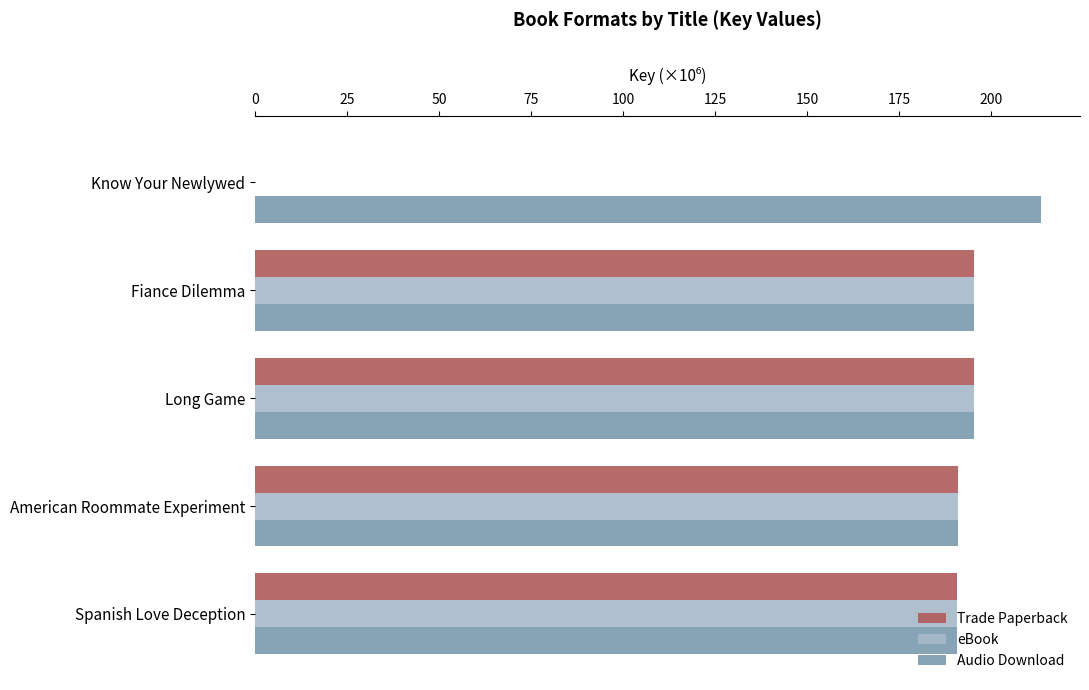

Is it true that Trade Paperback equals 0.0 at Know Your Newlywed?

True